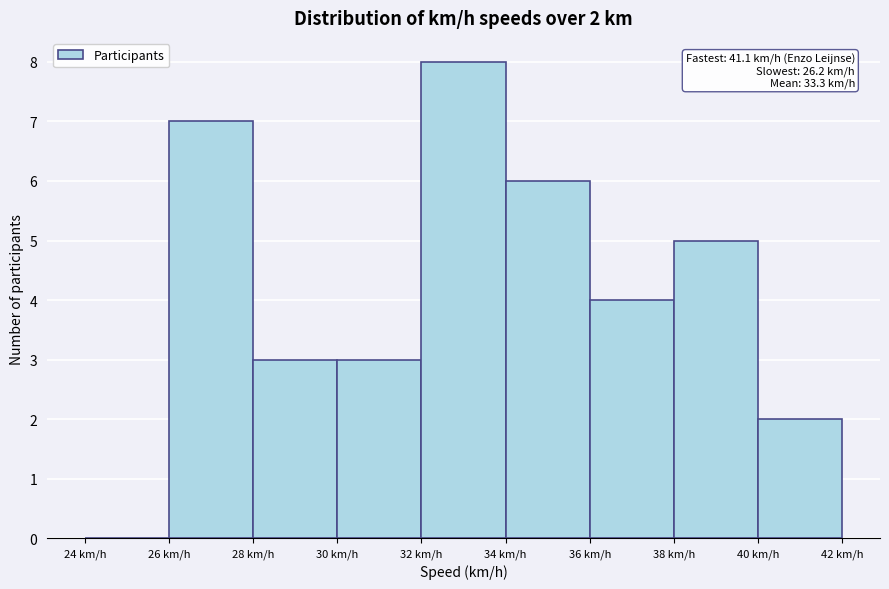

Over which range of the x-axis is the bar tallest?

32 to 34